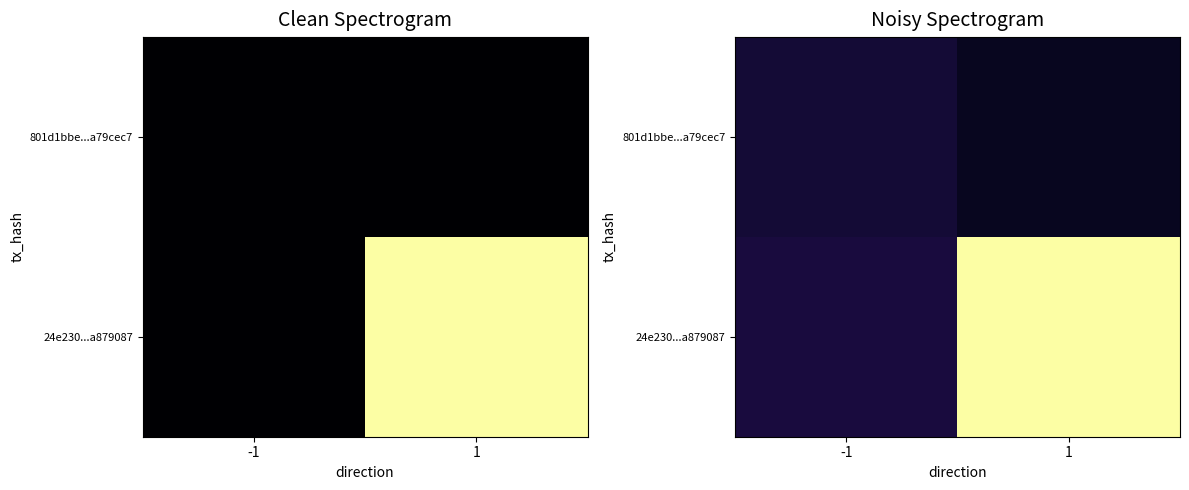

The 801d1bbe...a79cec7 series shows 2.2 at 1. True or false?

True